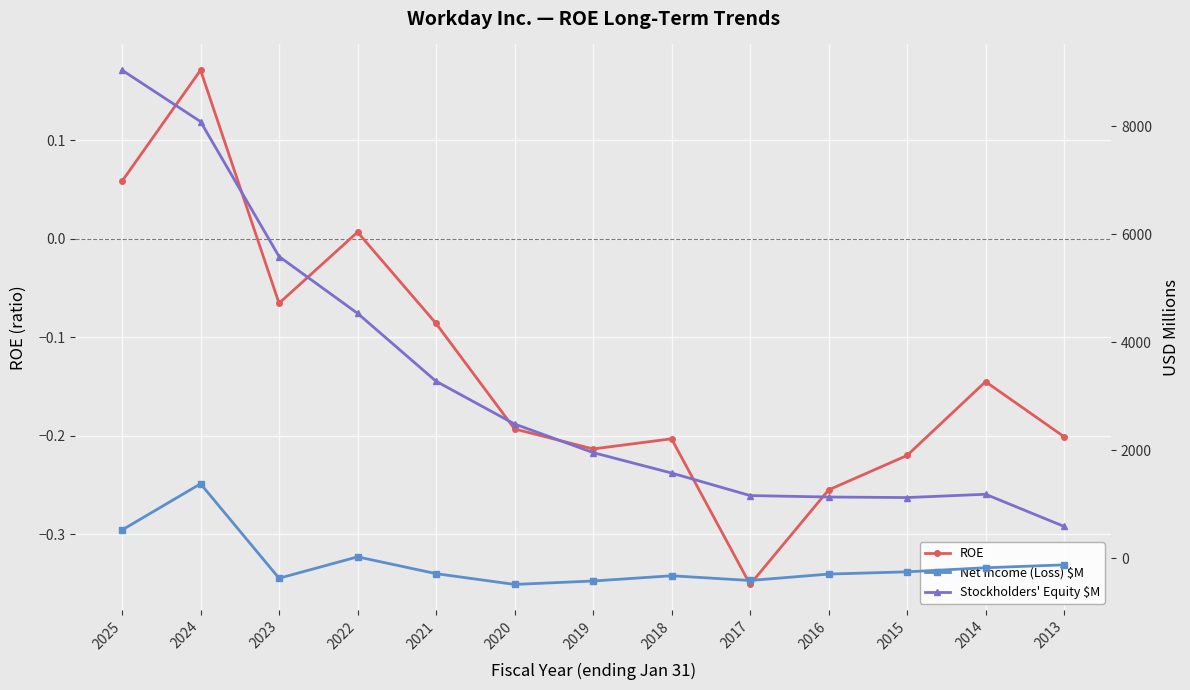

Between 2025 and 2016, which is larger?

2025